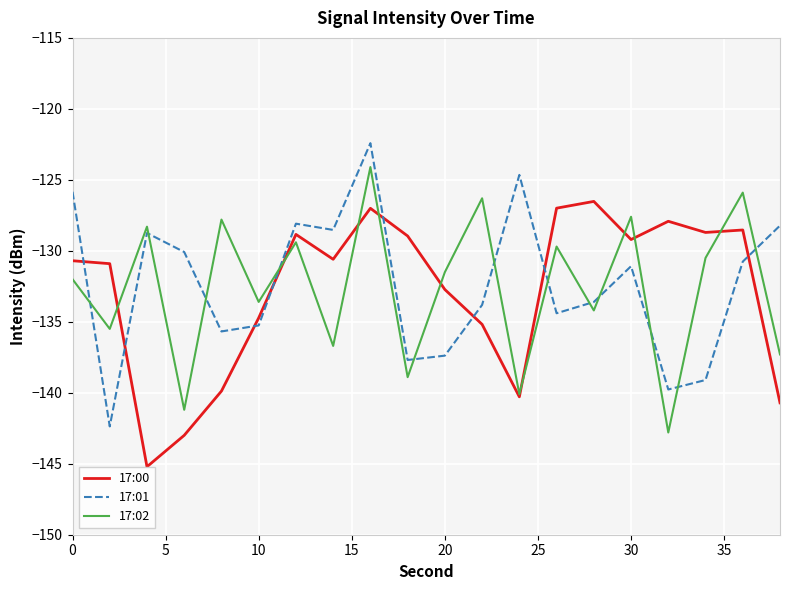

What are all the series names shown in the legend?

17:00, 17:01, 17:02